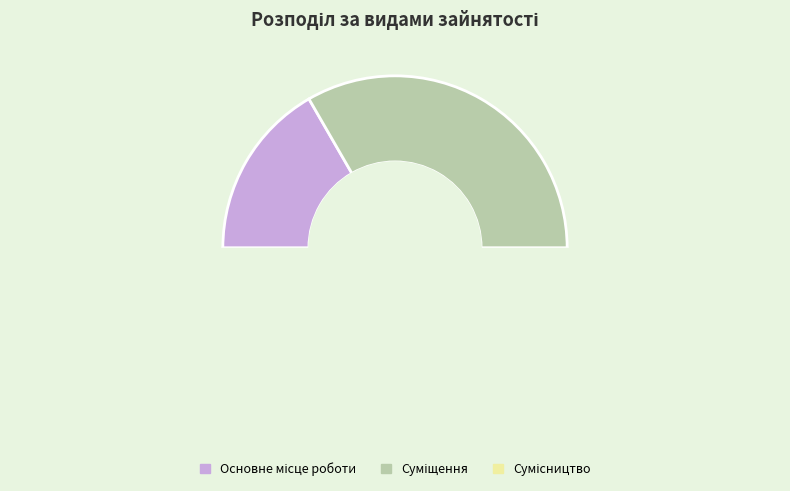

The Основне місце роботи slice represents 17% of the pie. True or false?

True